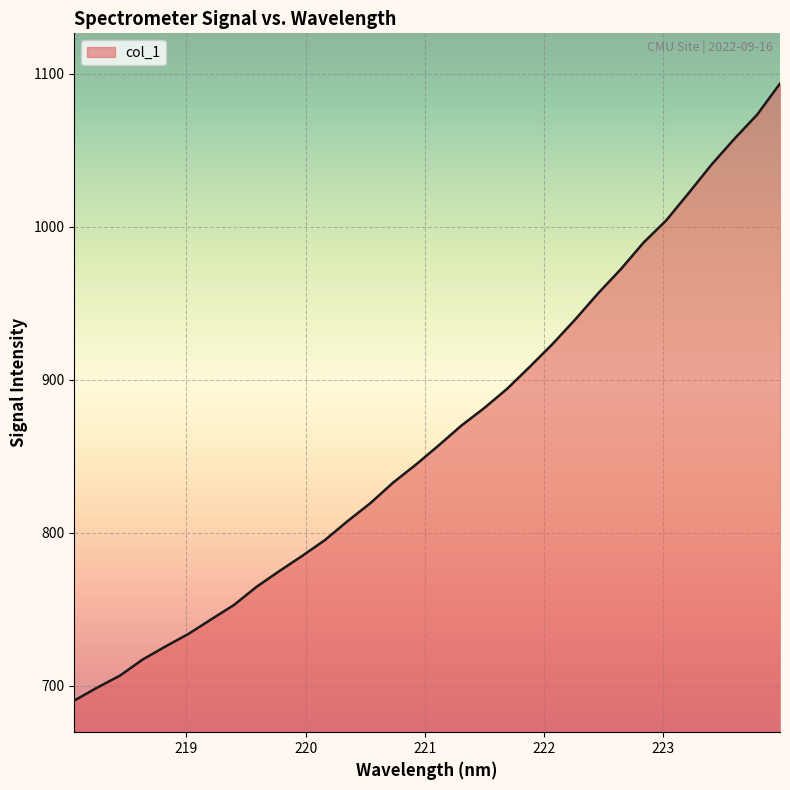

What is the maximum value shown in the chart?

1093.7